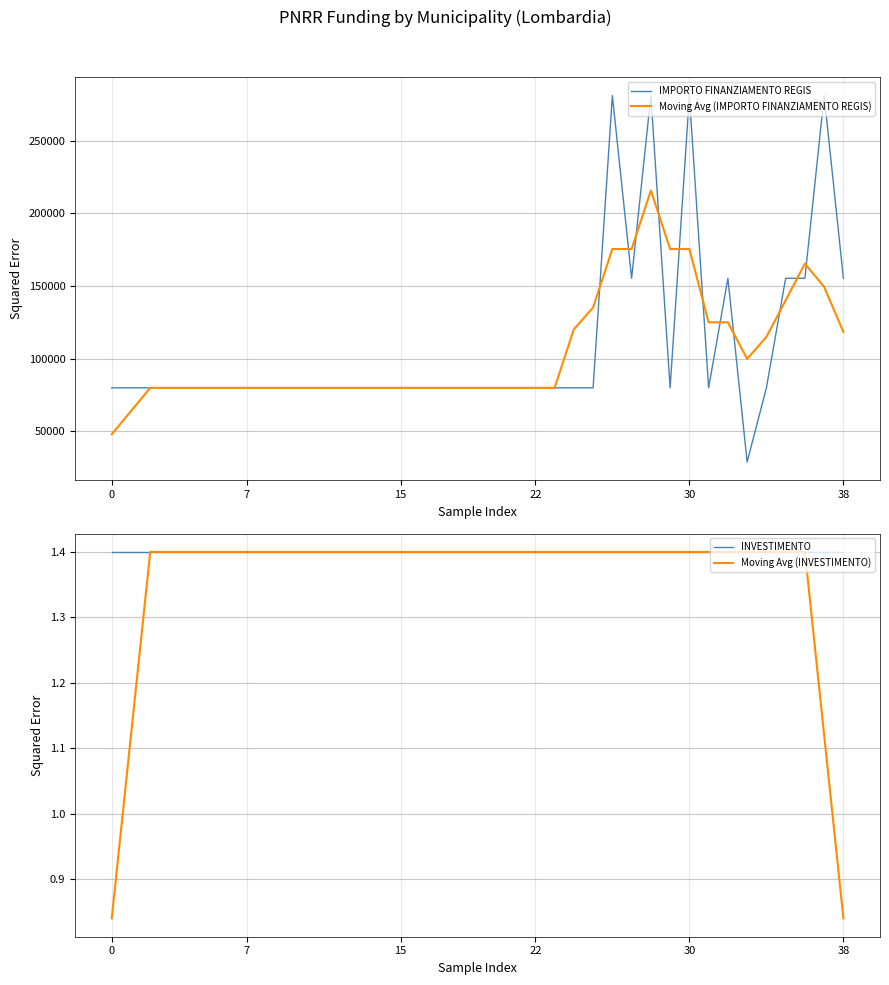

True or false: INVESTIMENTO has more than 1 points higher than both neighbors.

False